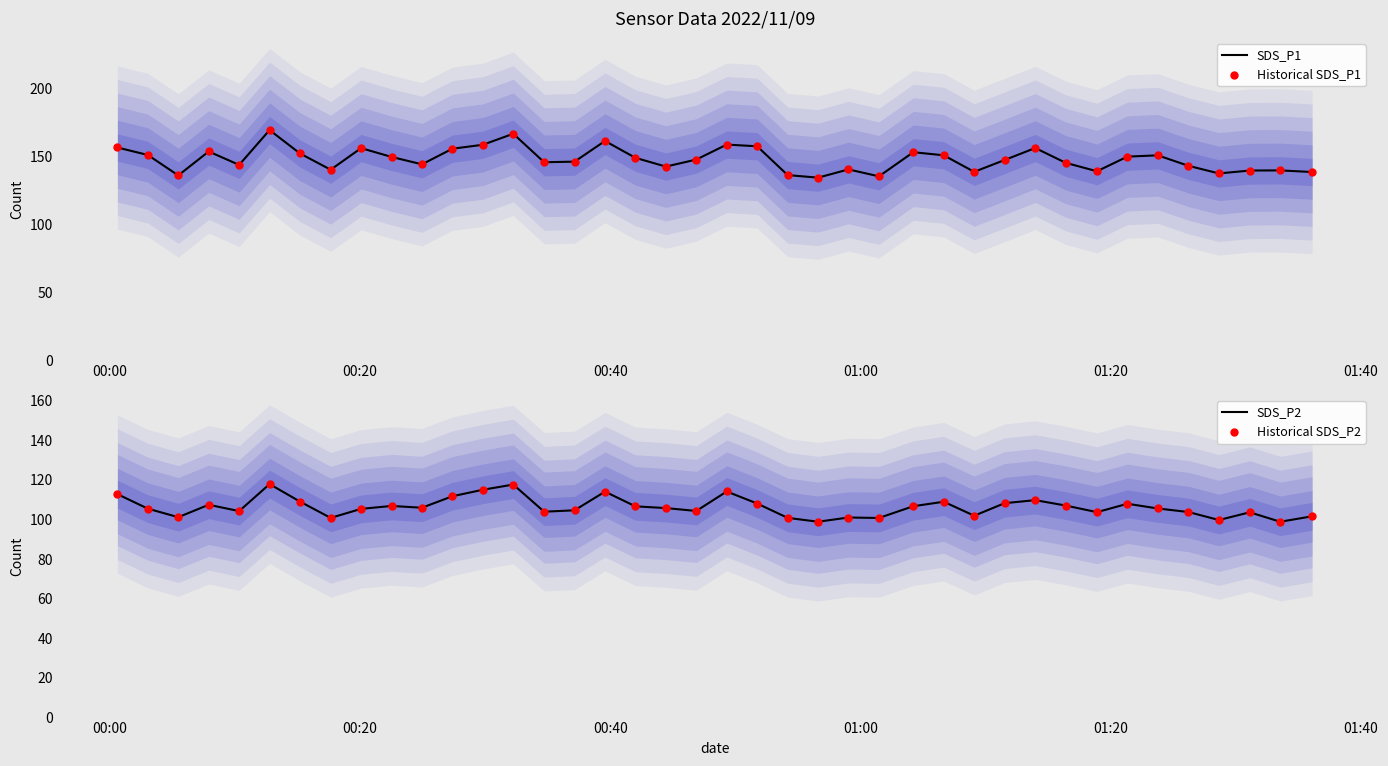

What is the maximum value for SDS_P1?

169.3